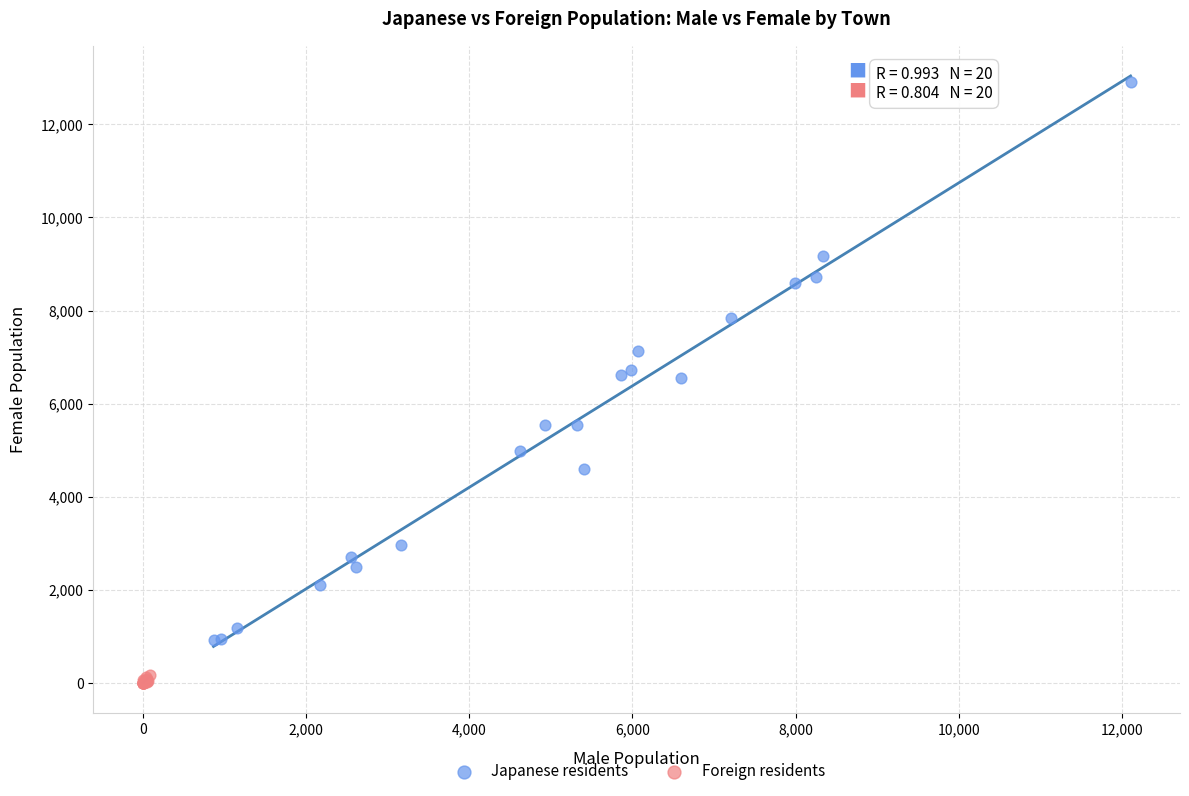

Which series reaches the maximum Y coordinate?

Japanese residents